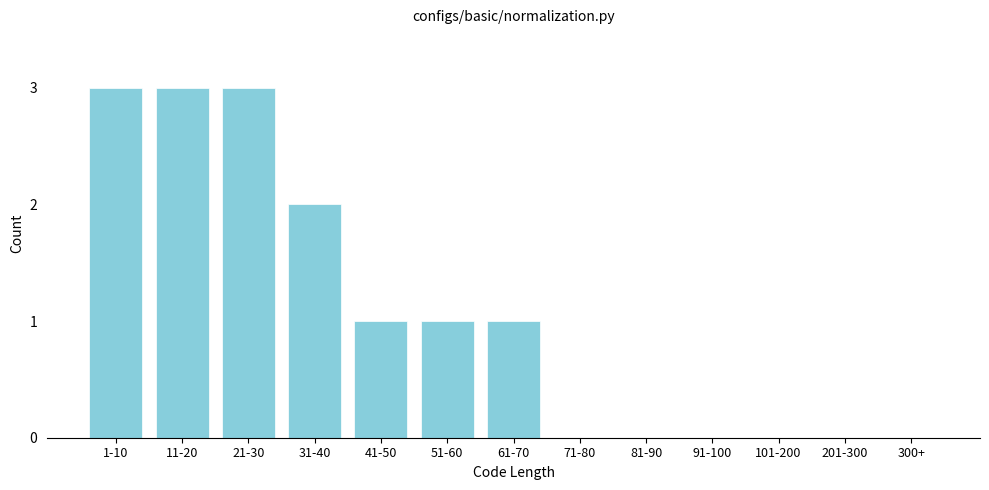

Reading right to left, transcribe all the data shown in this chart.

300+=0	201-300=0	101-200=0	91-100=0	81-90=0	71-80=0	61-70=1	51-60=1	41-50=1	31-40=2	21-30=3	11-20=3	1-10=3